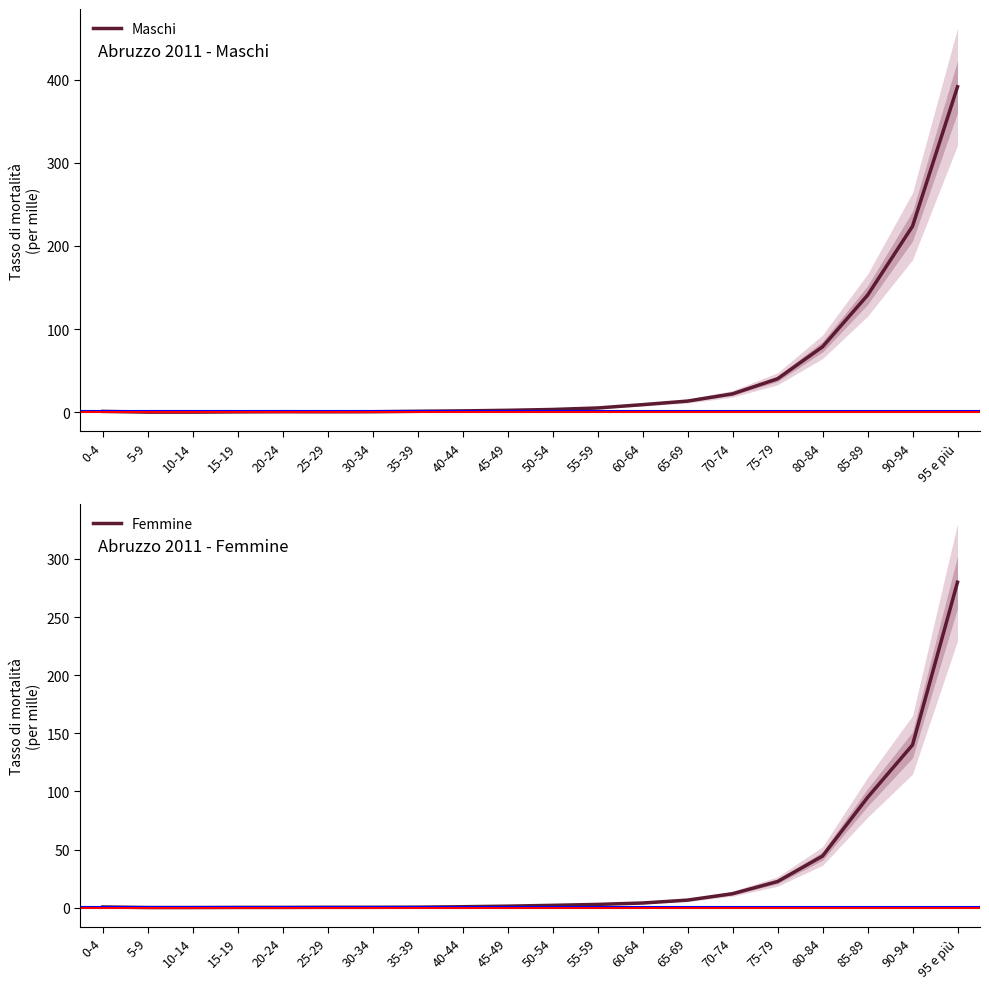

Which series has the largest range (max minus min)?

Maschi